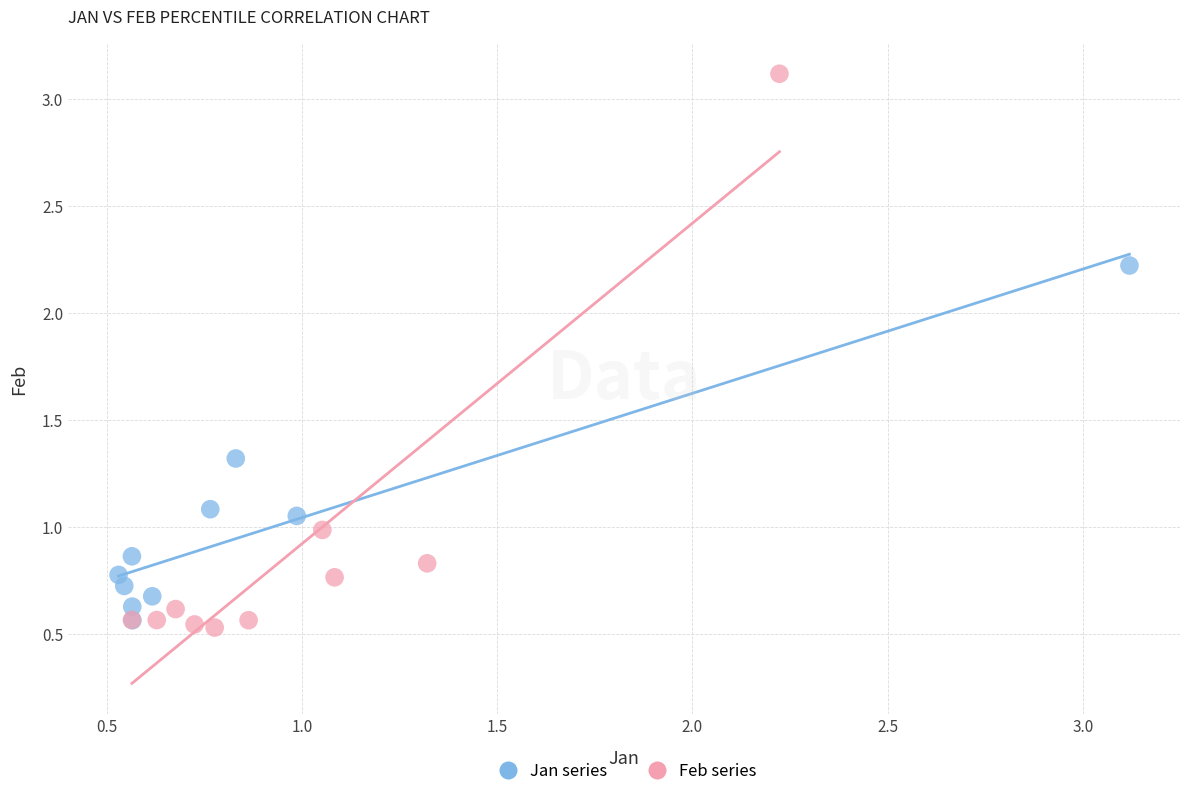

Which series contains the highest Y value?

Feb series